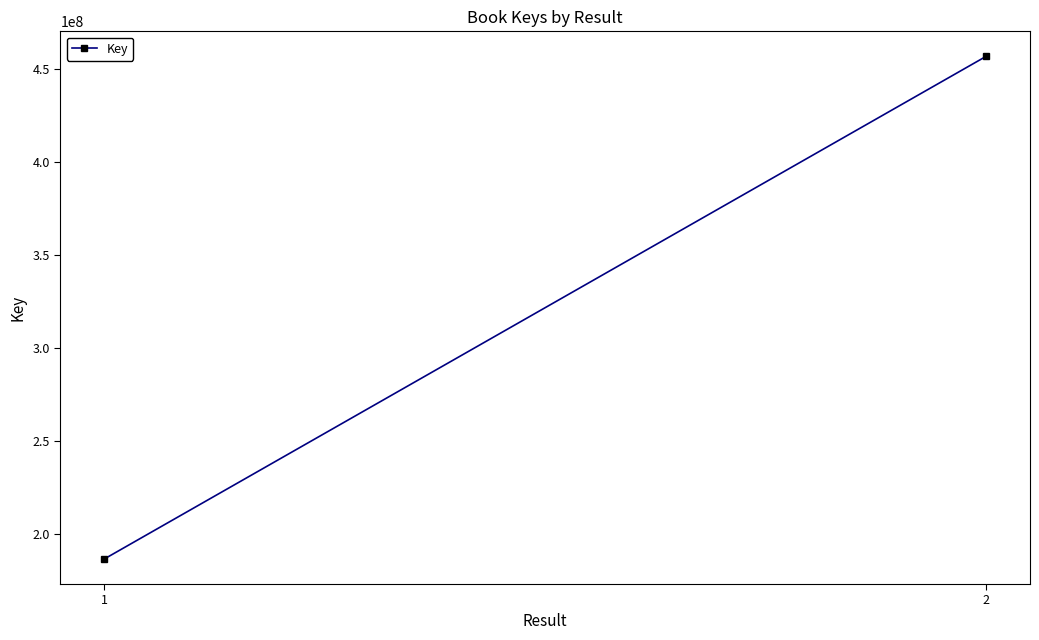

Rank the categories by value from lowest to highest.

1, 2